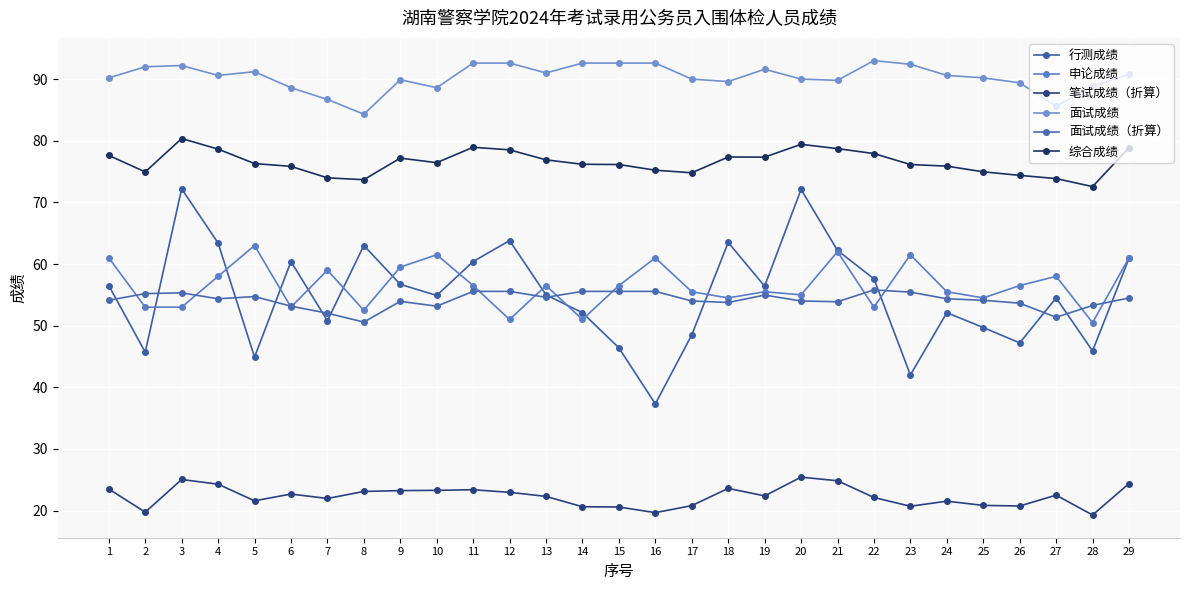

Where do 行测成绩 and 面试成绩（折算） first cross each other?

1 and 2